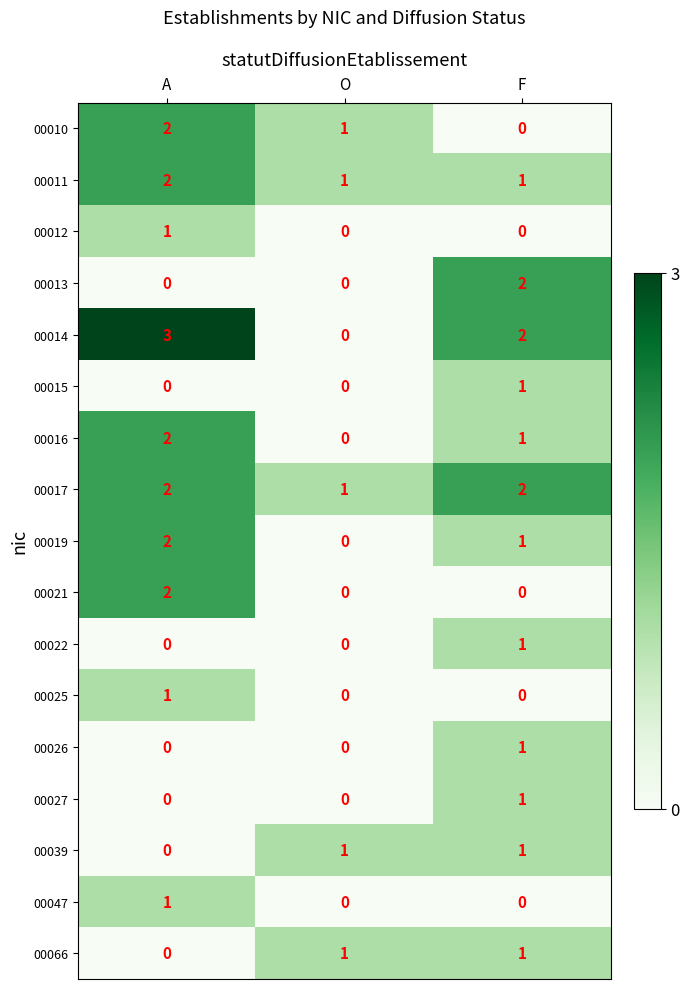

True or false: 00015 has a value of 2 at F.

False